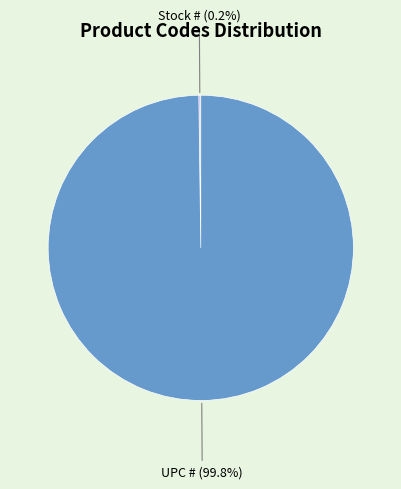

Is there any slice that represents more than half of the pie?

Yes